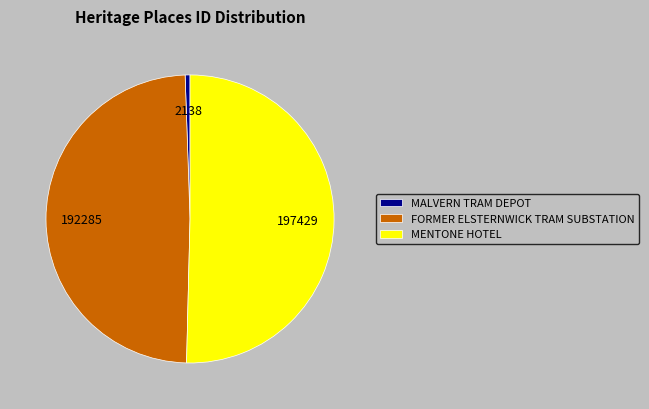

Rank the categories by value from highest to lowest.

MENTONE HOTEL, FORMER ELSTERNWICK TRAM SUBSTATION, MALVERN TRAM DEPOT